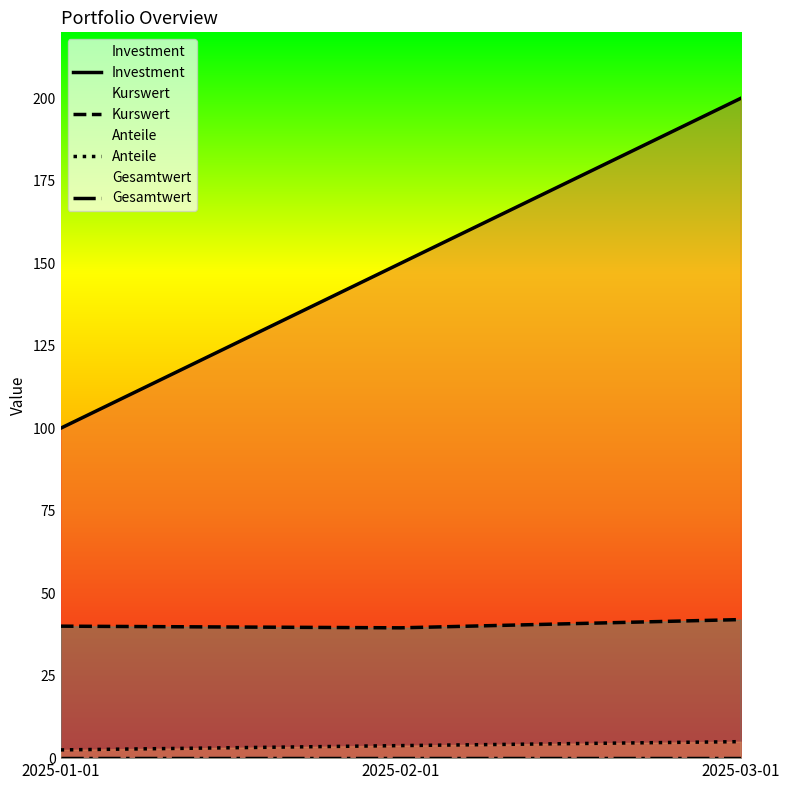

Which series has the widest spread of values?

Investment